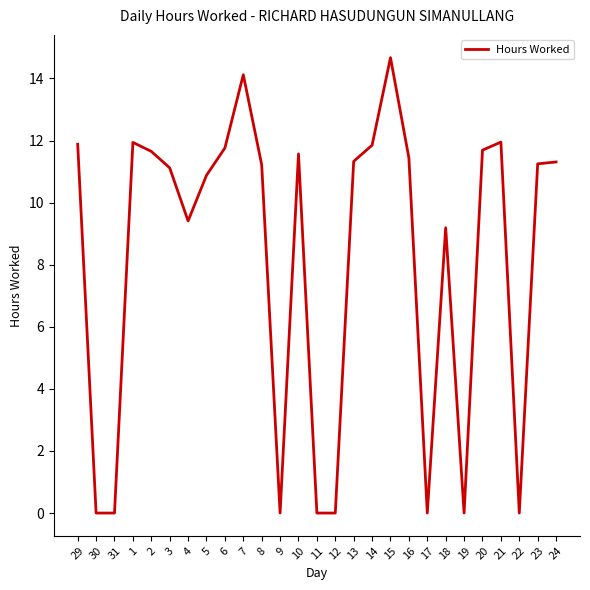

What position from the left is 1?

4